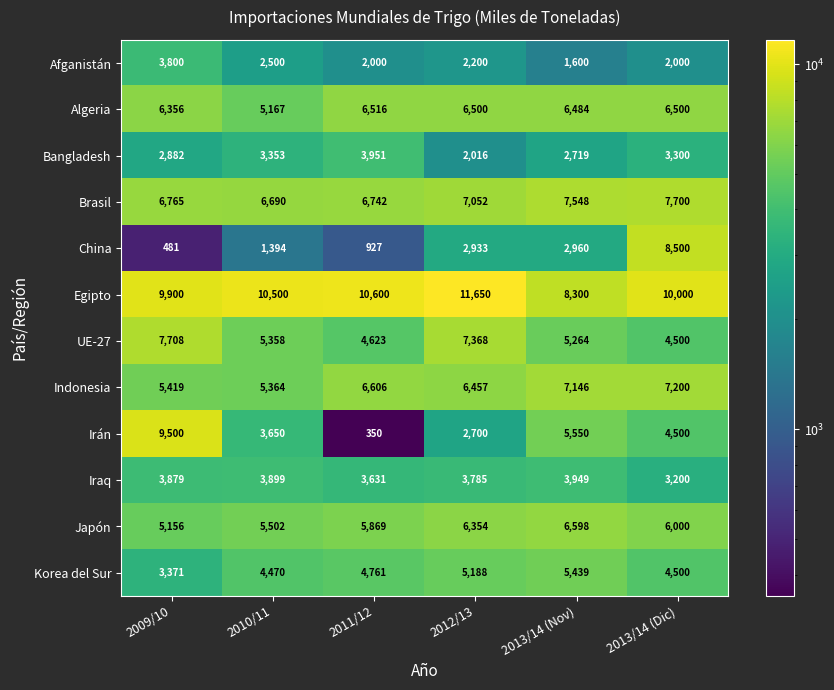

What is the difference between the highest and lowest values at 2011/12?

10250